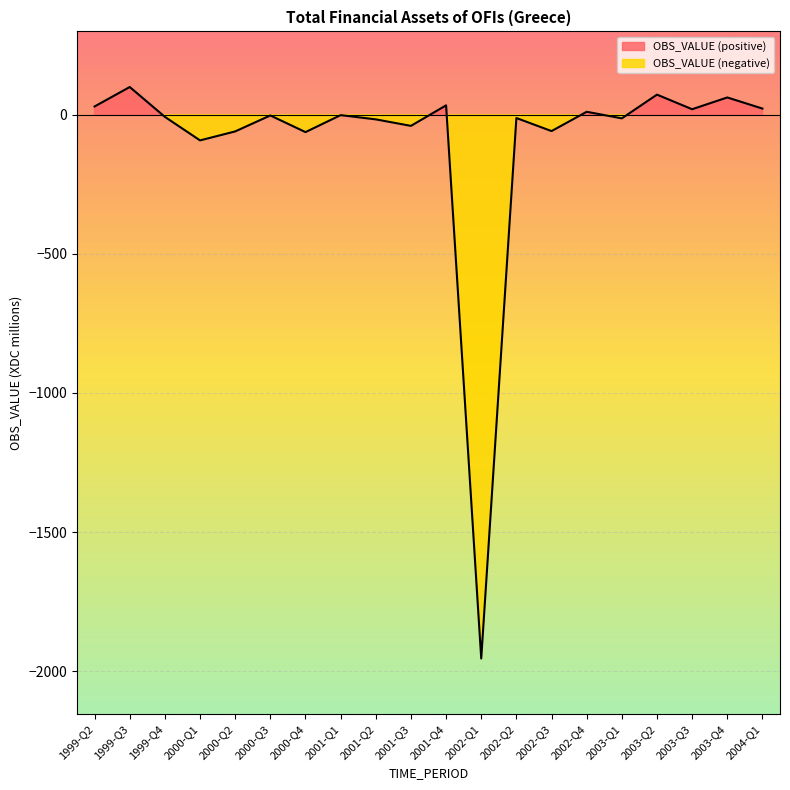

What is the difference between the second highest and minimum values?

2027.2